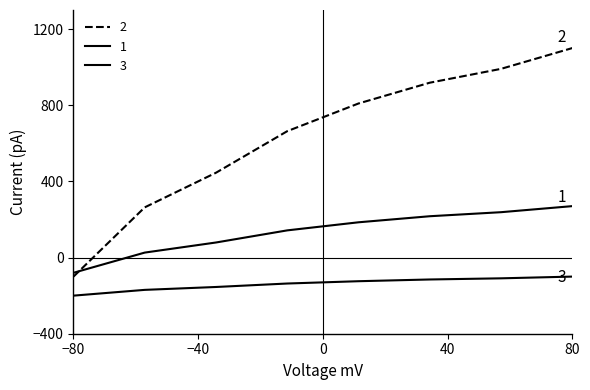

Does the chart have visible grid lines?

No